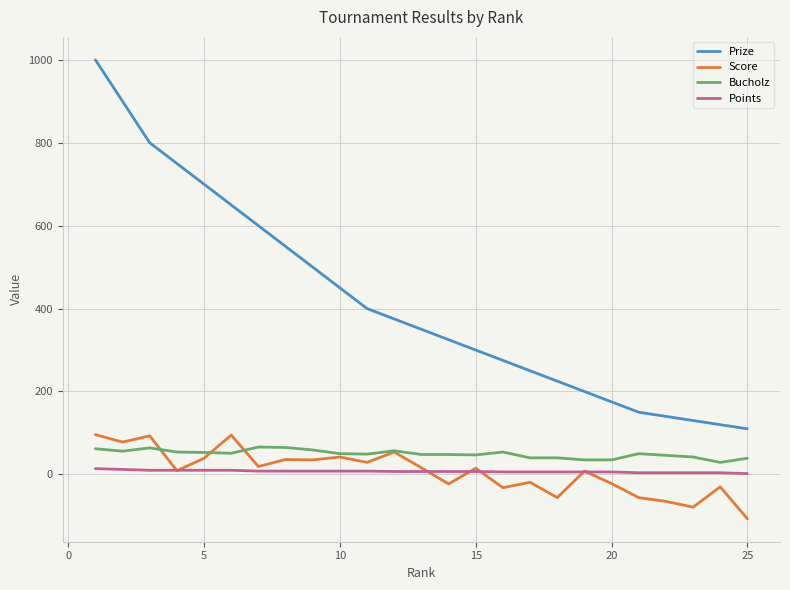

What are all the series names shown in the legend?

Prize, Score, Bucholz, Points